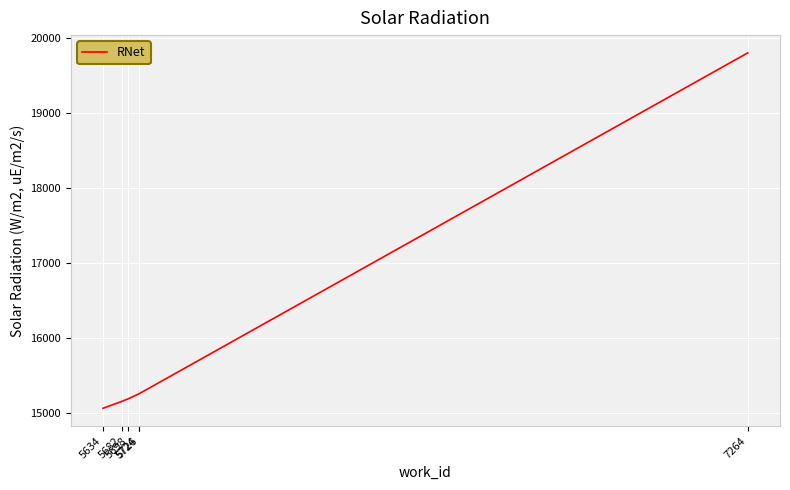

What is the difference between the maximum and minimum values?

4738